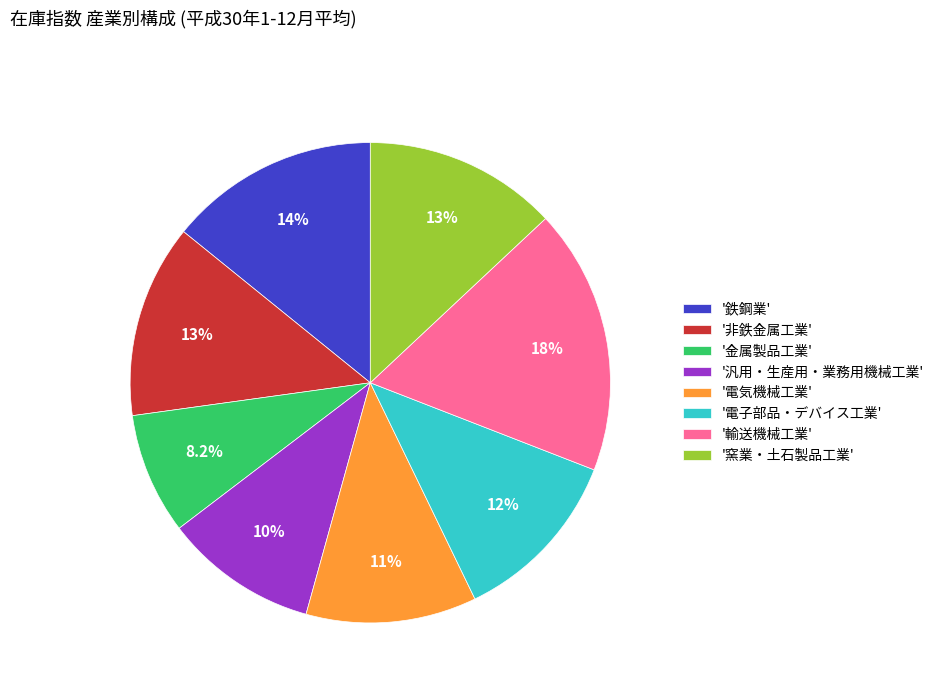

Combined, do '電子部品・デバイス工業' and '輸送機械工業' account for over 50%?

No